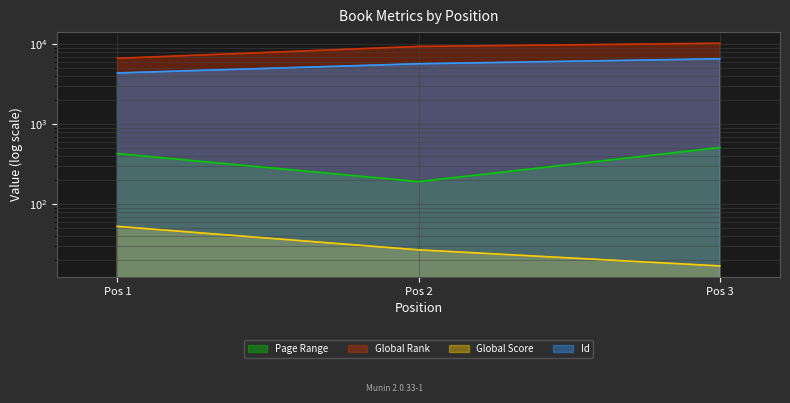

Which series has the widest spread of values?

Global Rank